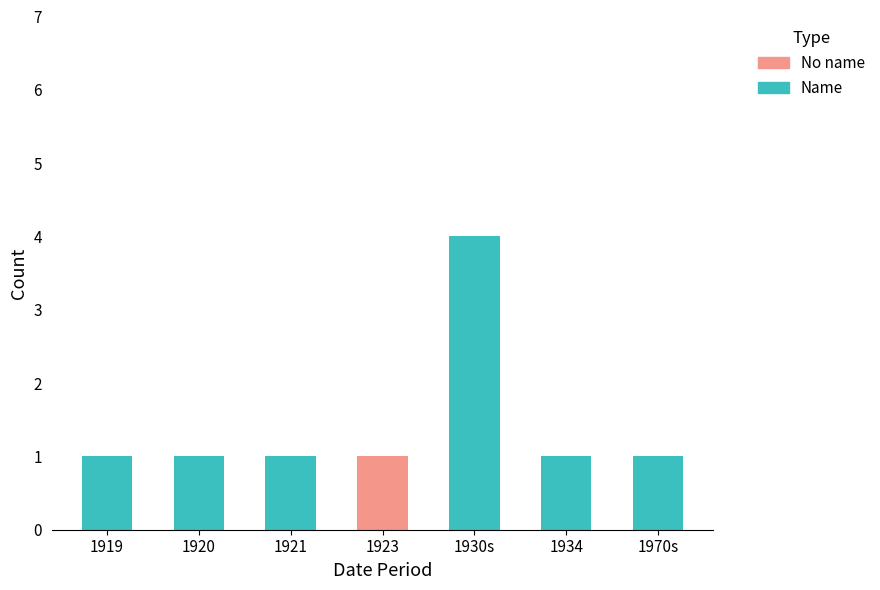

The Name series shows 0 at 1921. True or false?

False